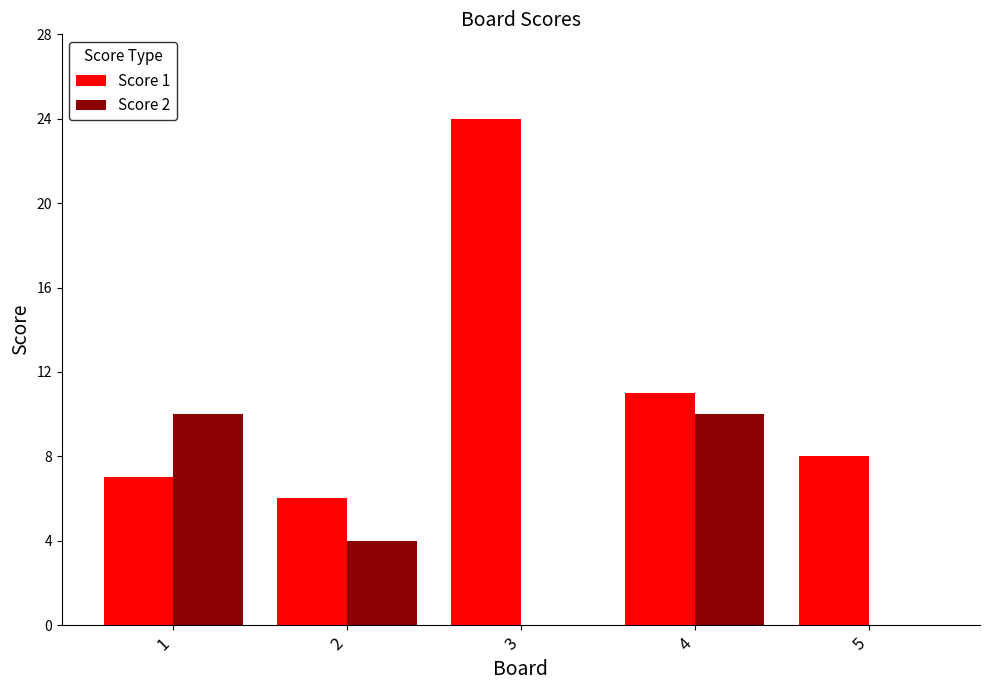

At which label does Score 1 reach its peak?

3